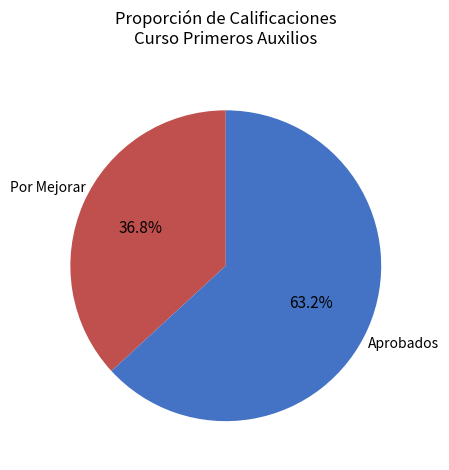

Is there any slice that represents more than half of the pie?

Yes